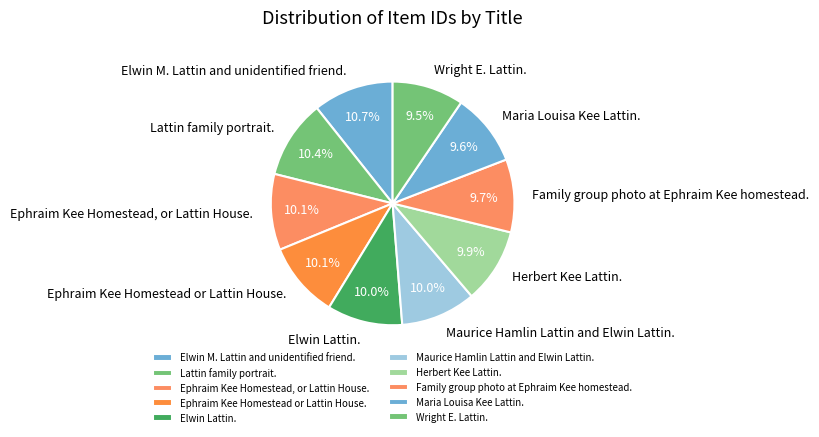

To the nearest percent, what is the average slice percentage?

10%